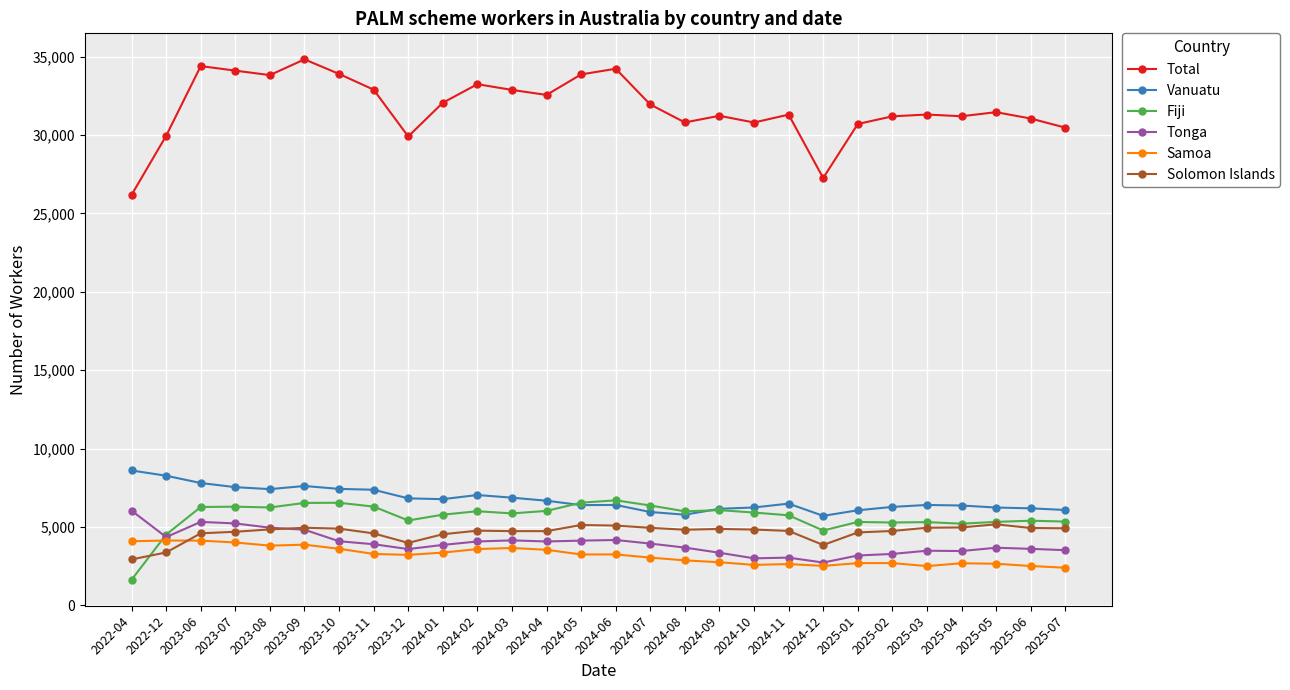

How many data points in Tonga are less than 3895?

14